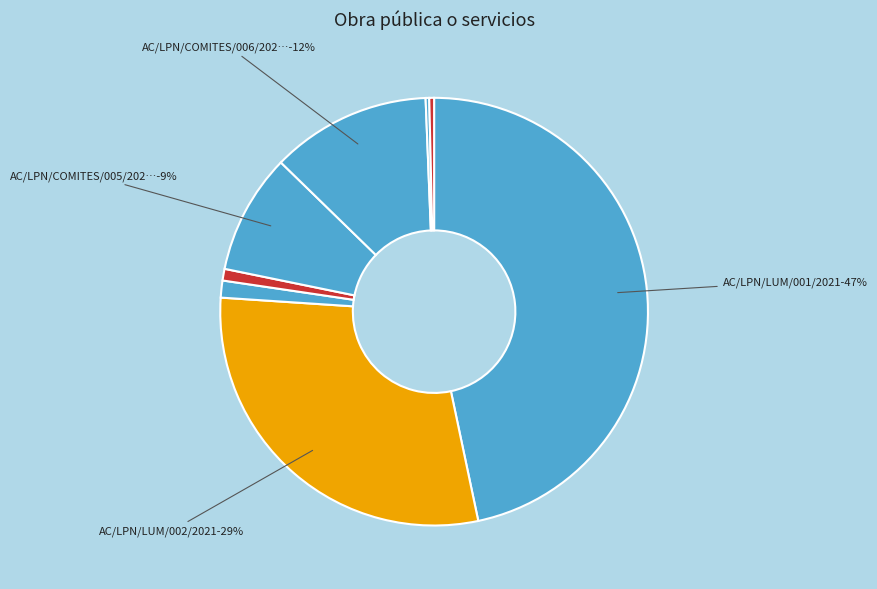

To the nearest percent, what is the average slice percentage?

12%